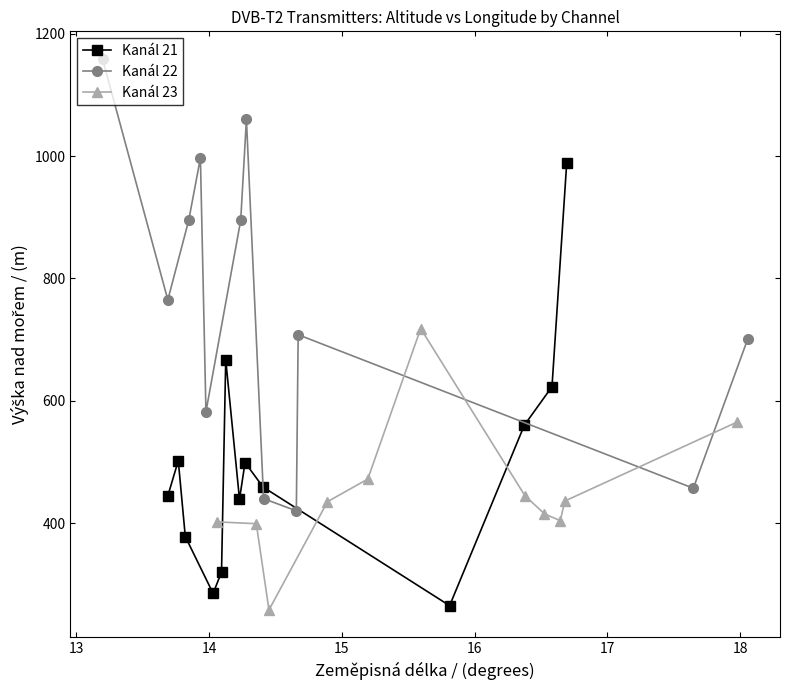

What is the maximum value for Zeměpisná délka?

18.1